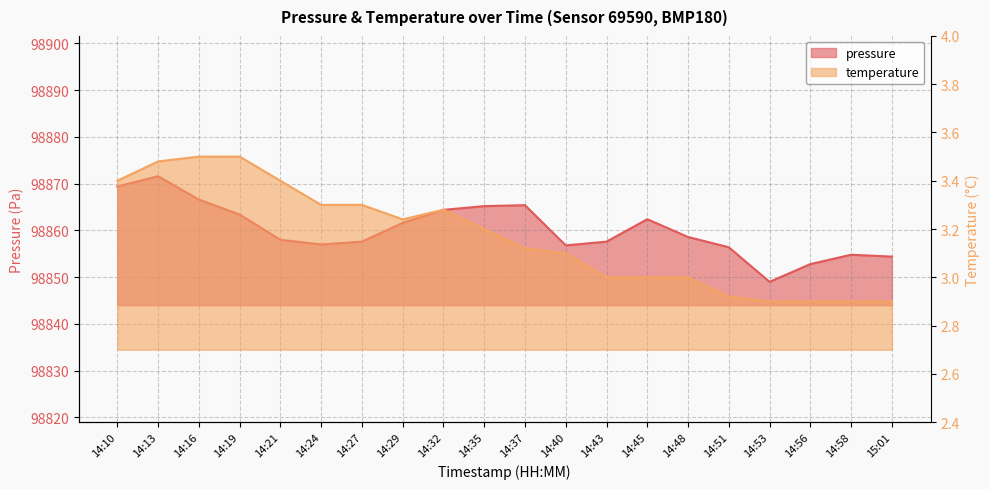

How many data points in pressure are above 98858?

10